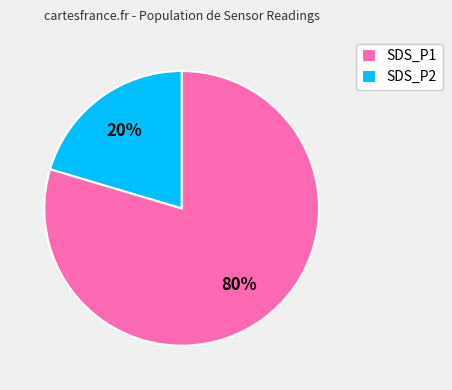

Does any single category account for the majority?

Yes